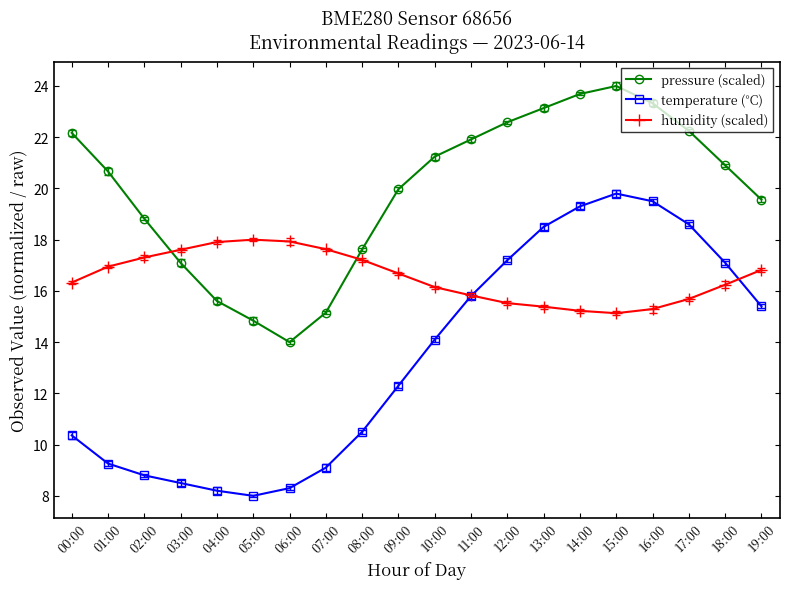

True or false: pressure (scaled) and temperature (°C) cross at least once.

False